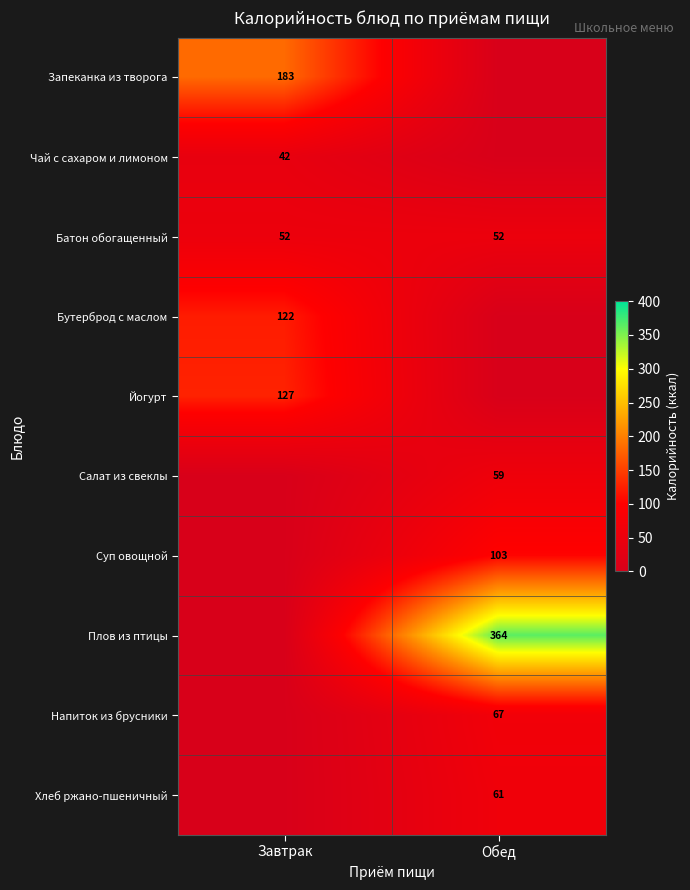

Which has a higher value, Завтрак or Обед?

Завтрак